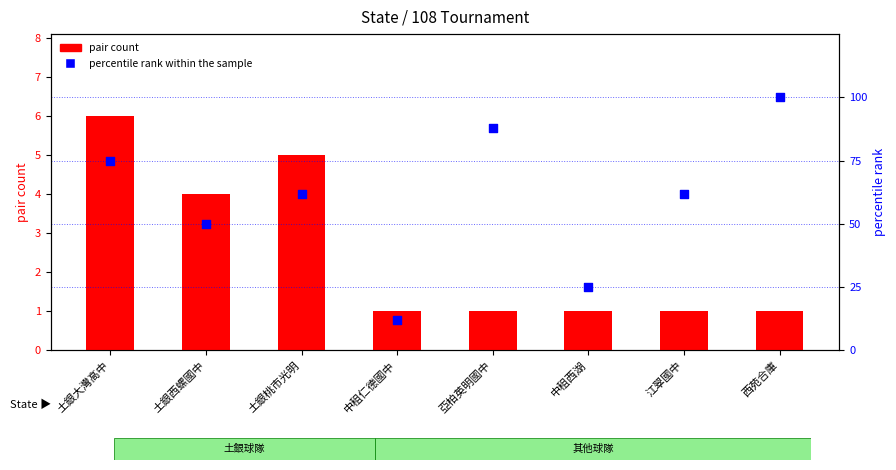

Which series has the largest total across all categories?

percentile rank within the sample